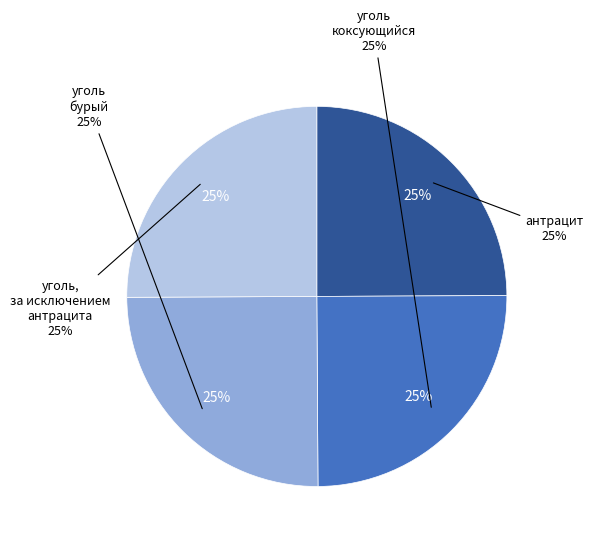

To the nearest percent, what percentage of the pie is антрацит?

25%